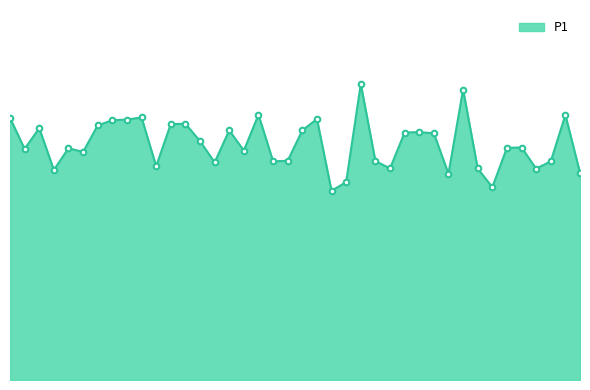

Does the chart have visible grid lines?

No